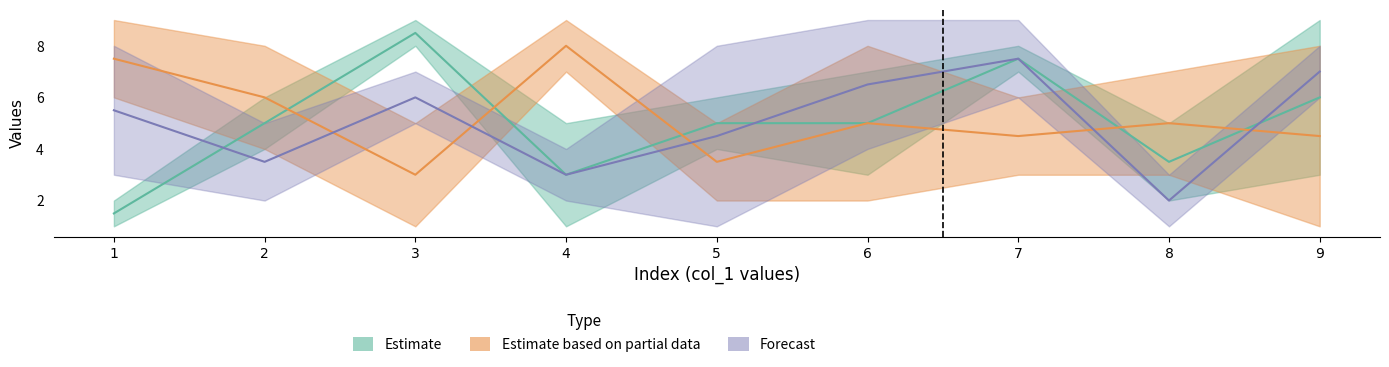

At which category is the sum across all series the highest?

7